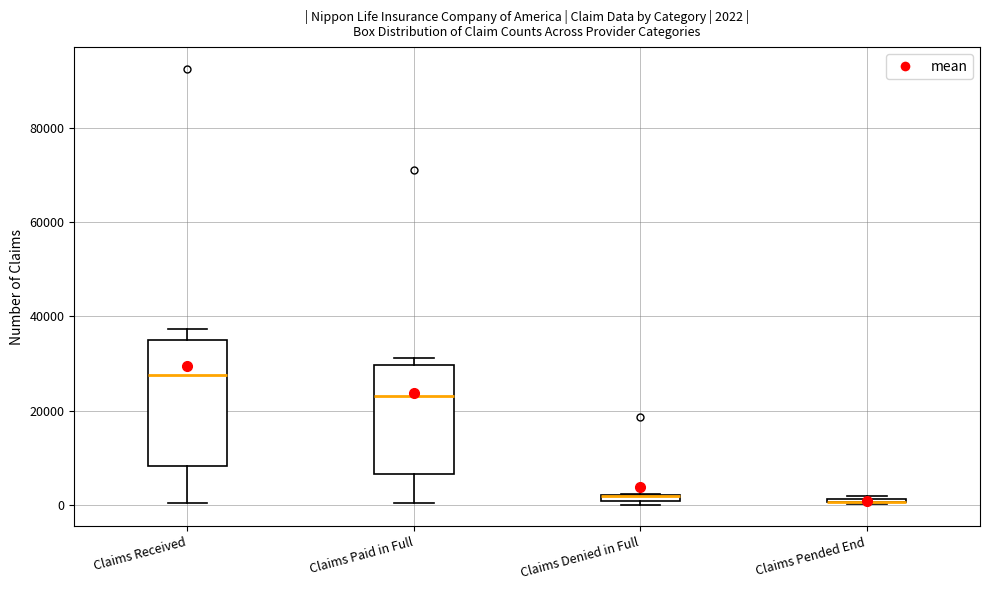

Comparing the boxes themselves (not the whiskers), which one is the tallest?

Claims Received